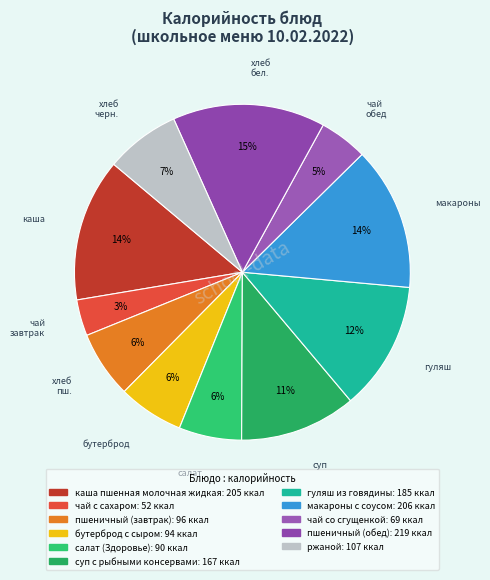

Do хлеб пш. and каша together represent more than half of the pie?

No